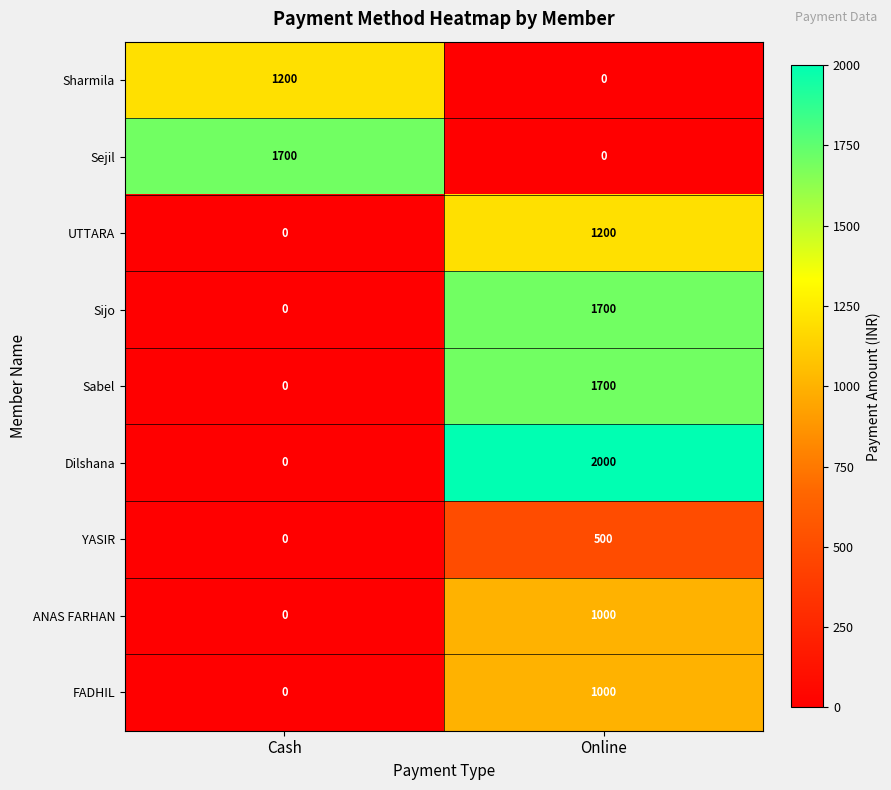

List the labels in order of Sharmila value, largest first.

Cash, Online